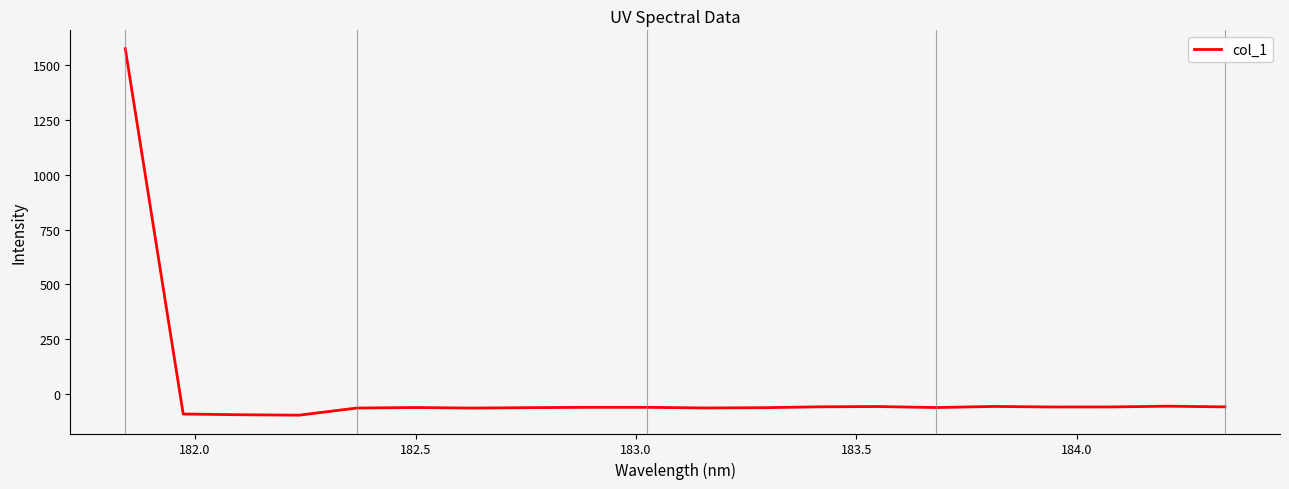

What is the difference between the maximum and minimum values?

1667.0